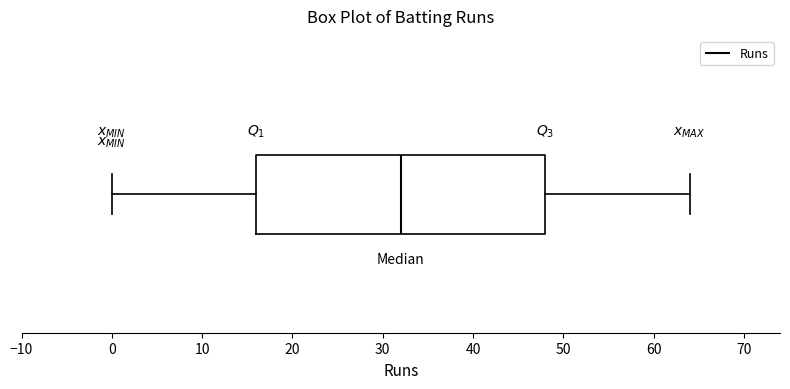

Transcribe this box plot: give where the median line is, the range the box spans, and where the two whiskers end, as read against the x-axis. The values are not printed on the chart, so give them approximately, as read against the axis.

median 32, box 16 to 48, whiskers 0 to 64